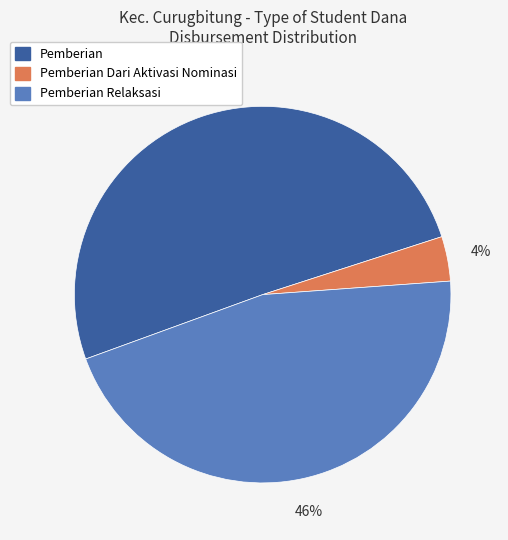

To the nearest percent, what is the difference between the largest and smallest slice percentages?

47%